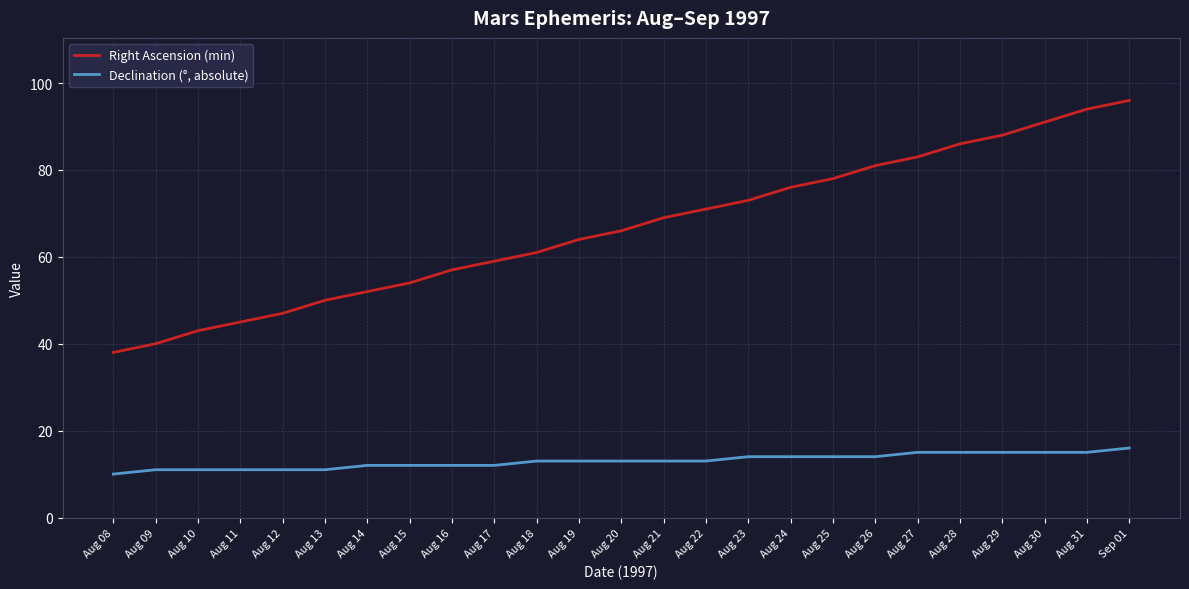

Reading left to right, list all the values displayed in this chart.

Right Ascension (min): Aug 08=38	Aug 09=40	Aug 10=43	Aug 11=45	Aug 12=47	Aug 13=50	Aug 14=52	Aug 15=54	Aug 16=57	Aug 17=59	Aug 18=61	Aug 19=64	Aug 20=66	Aug 21=69	Aug 22=71	Aug 23=73	Aug 24=76	Aug 25=78	Aug 26=81	Aug 27=83	Aug 28=86	Aug 29=88	Aug 30=91	Aug 31=94	Sep 01=96
Declination (°, absolute): Aug 08=10	Aug 09=11	Aug 10=11	Aug 11=11	Aug 12=11	Aug 13=11	Aug 14=12	Aug 15=12	Aug 16=12	Aug 17=12	Aug 18=13	Aug 19=13	Aug 20=13	Aug 21=13	Aug 22=13	Aug 23=14	Aug 24=14	Aug 25=14	Aug 26=14	Aug 27=15	Aug 28=15	Aug 29=15	Aug 30=15	Aug 31=15	Sep 01=16